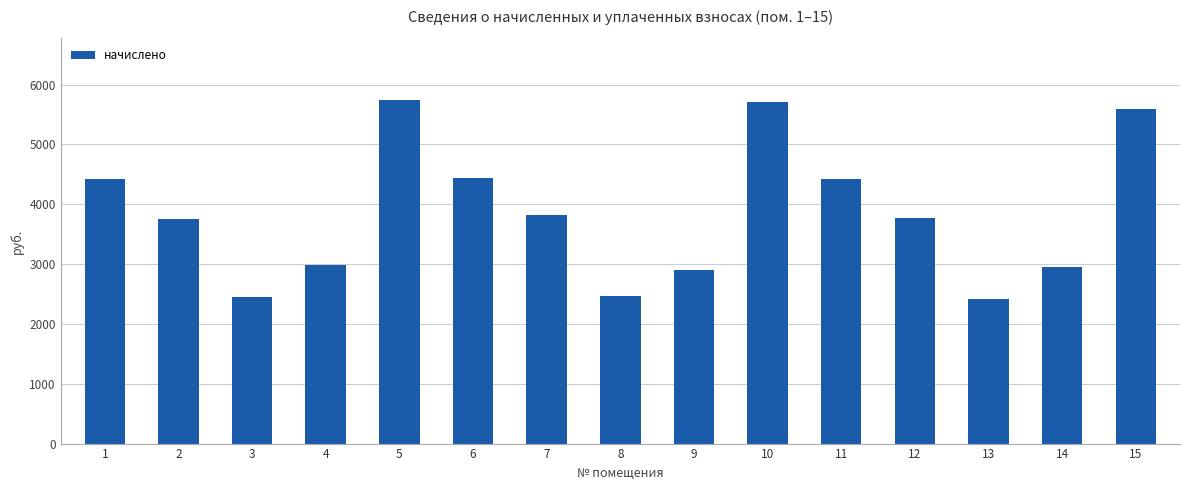

What is the minimum value shown in the chart?

2411.2